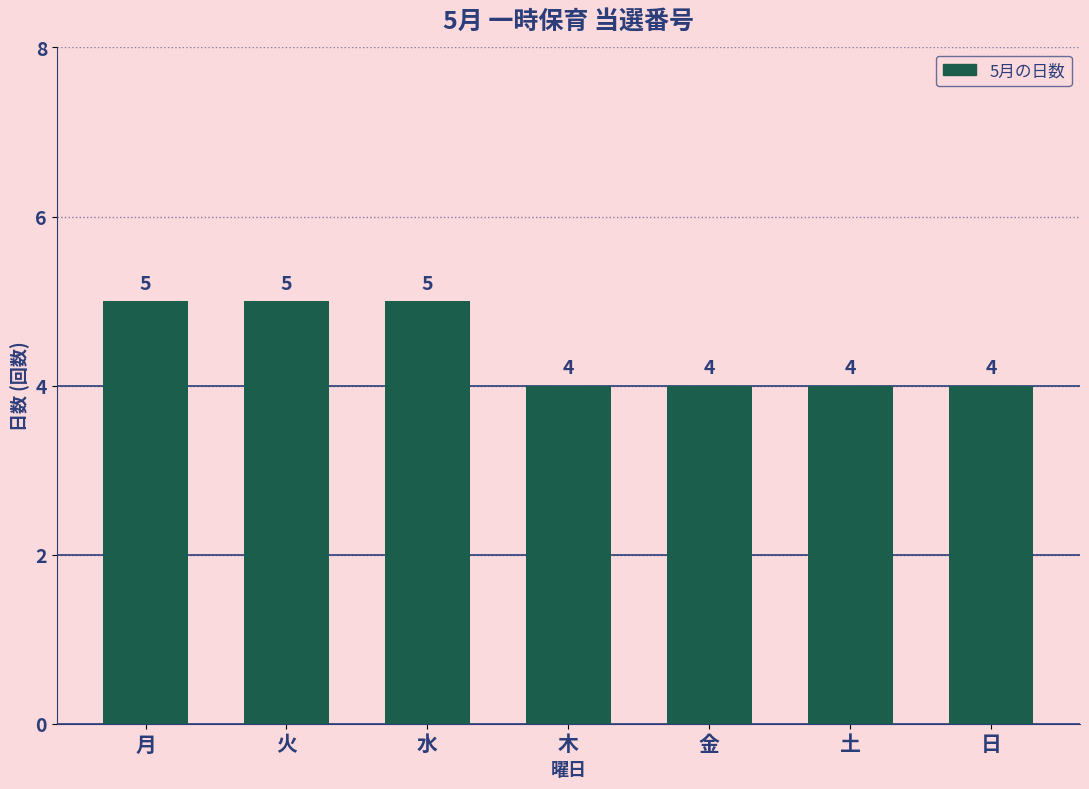

What is the label of the 2nd bar from the right?

土